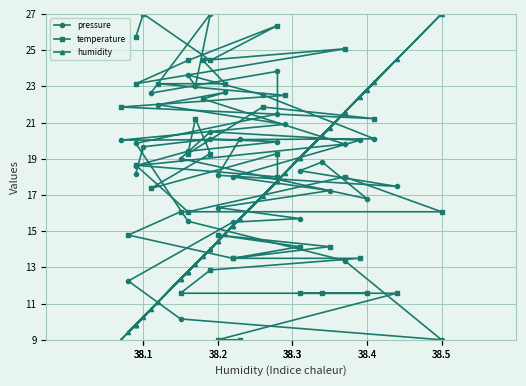

Reading left to right, transcribe all the data shown in this chart.

pressure: 18.2	19.7	20.1	19.9	19.4	18.6	19.8	22.3	22.7	22.0	20.9	20.0	20.1	22.5	23.6	23.0	27.0	22.6	23.8	21.5	19.8	15.5	13.4	9.0	10.2	12.2	15.5	15.7	16.3	17.2	18.0	20.0	20.5	19.0	16.8	18.8	18.3	17.5	18.1	20.1
temperature: 25.7	27.0	24.4	26.4	24.4	23.1	25.1	24.4	23.1	23.1	22.5	21.9	21.2	21.9	19.3	21.2	19.3	17.4	19.3	18.0	18.6	16.1	18.0	16.1	16.1	14.8	13.5	14.1	14.8	14.1	13.5	13.5	12.9	11.6	11.6	11.6	11.6	11.6	9.0	9.0
humidity: 9.8	10.3	14.0	17.8	12.8	9.8	21.6	13.6	14.9	11.1	18.2	9.0	23.2	17.0	12.8	13.2	14.0	10.7	17.8	17.8	9.8	12.8	21.6	27.0	12.3	9.4	15.3	19.0	14.4	20.7	15.3	22.4	14.0	12.3	22.8	20.3	19.0	24.5	14.4	15.7